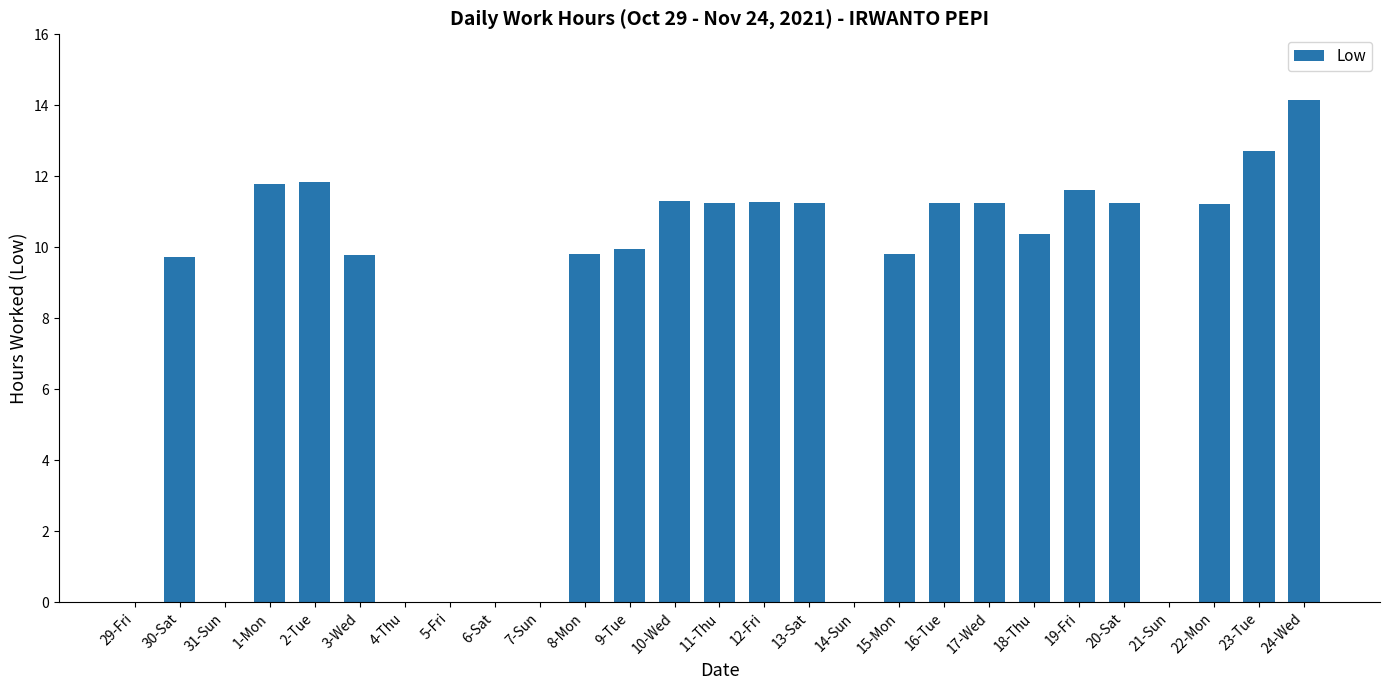

At which category does the chart reach its peak across all series?

24-Wed